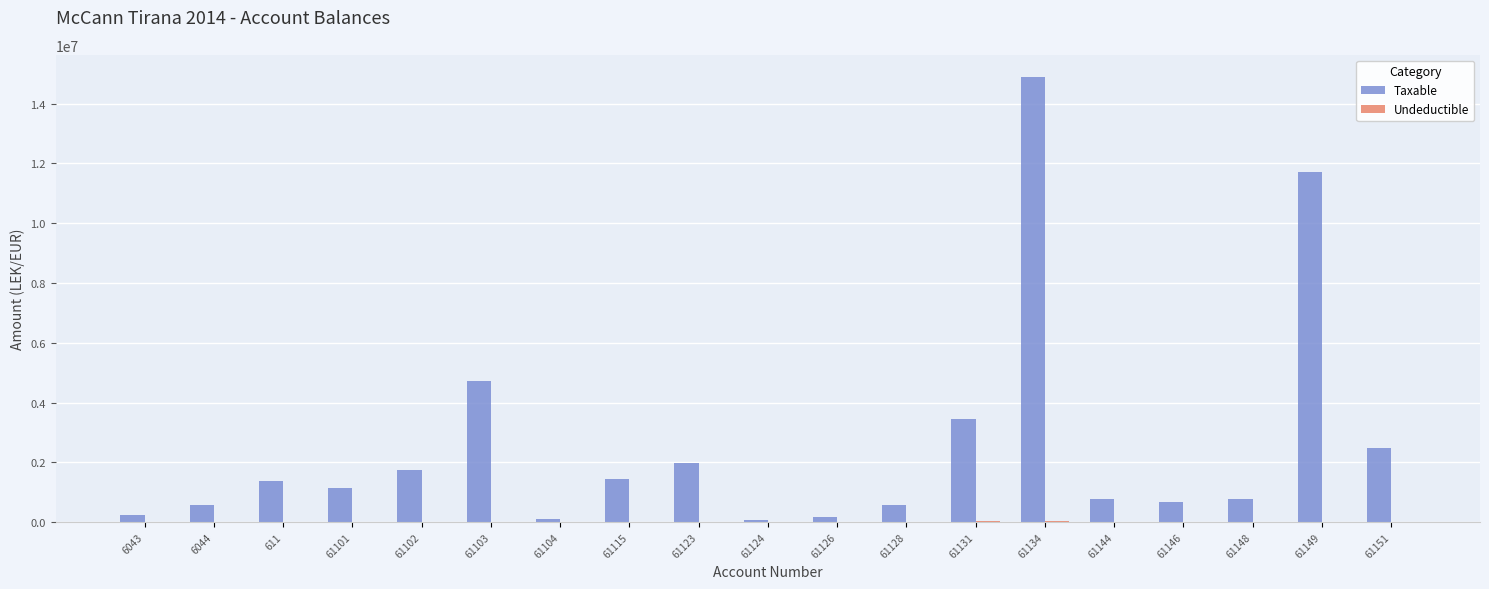

At which category is the sum across all series the highest?

61134